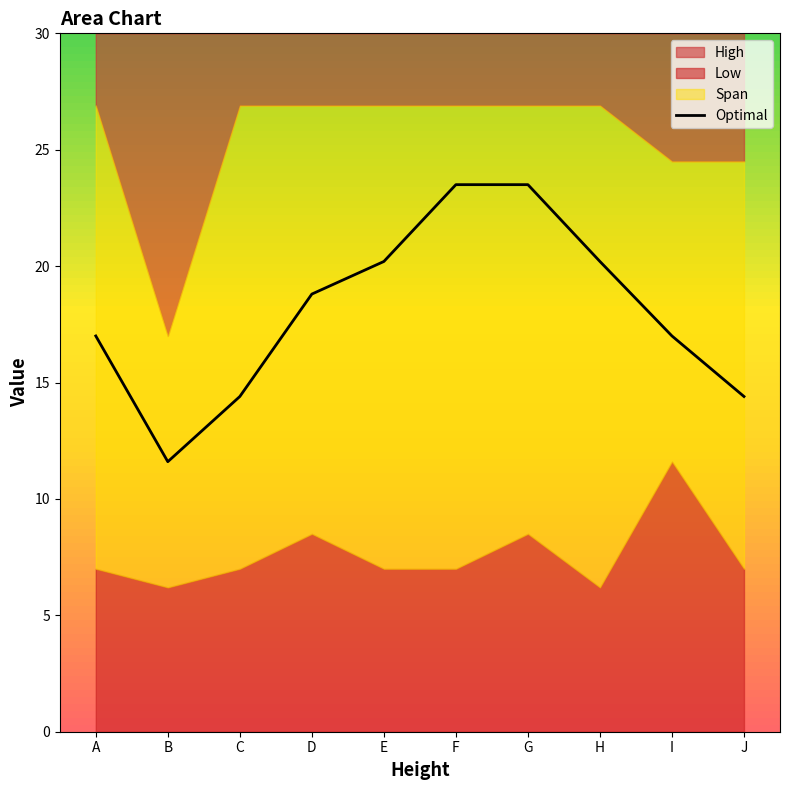

Is it true that Optimal equals 17.0 at A?

True